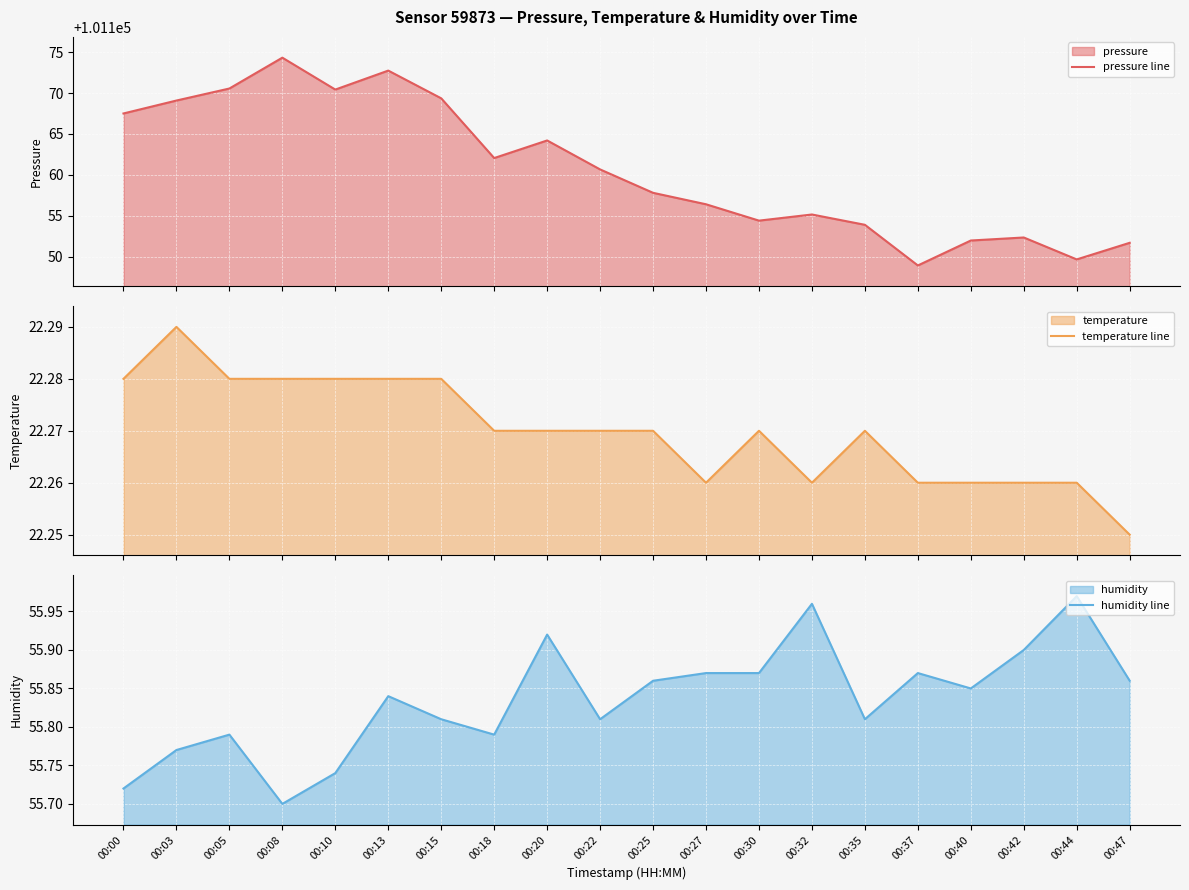

True or false: temperature line has a value of 22.3 at 00:22.

True